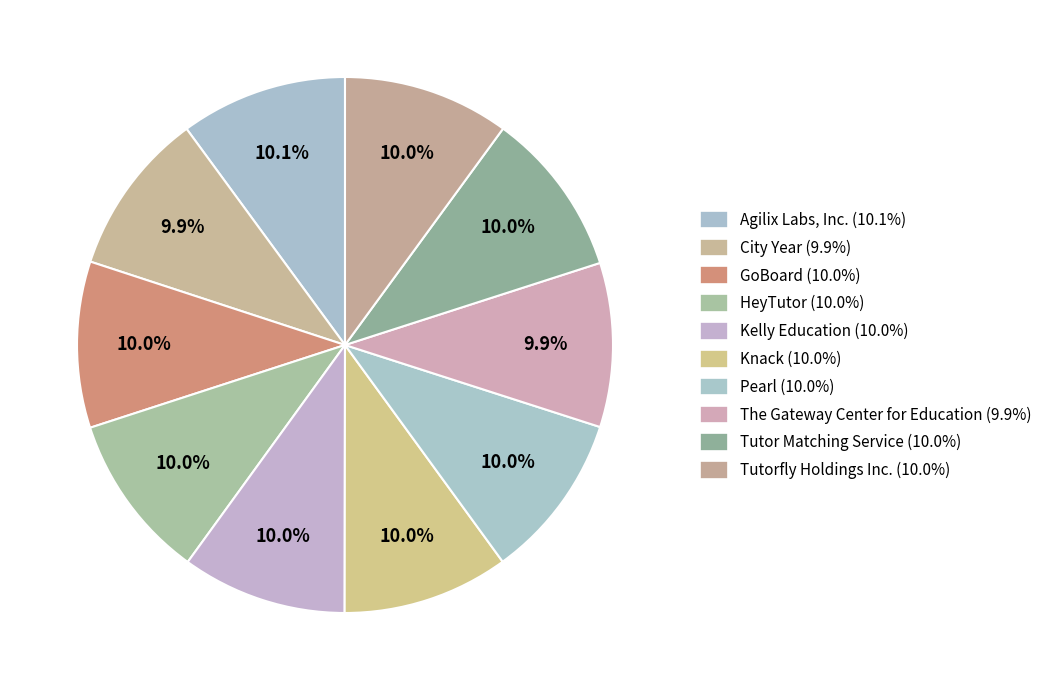

To the nearest percent, what is the combined percentage of GoBoard and Agilix Labs, Inc.?

20%